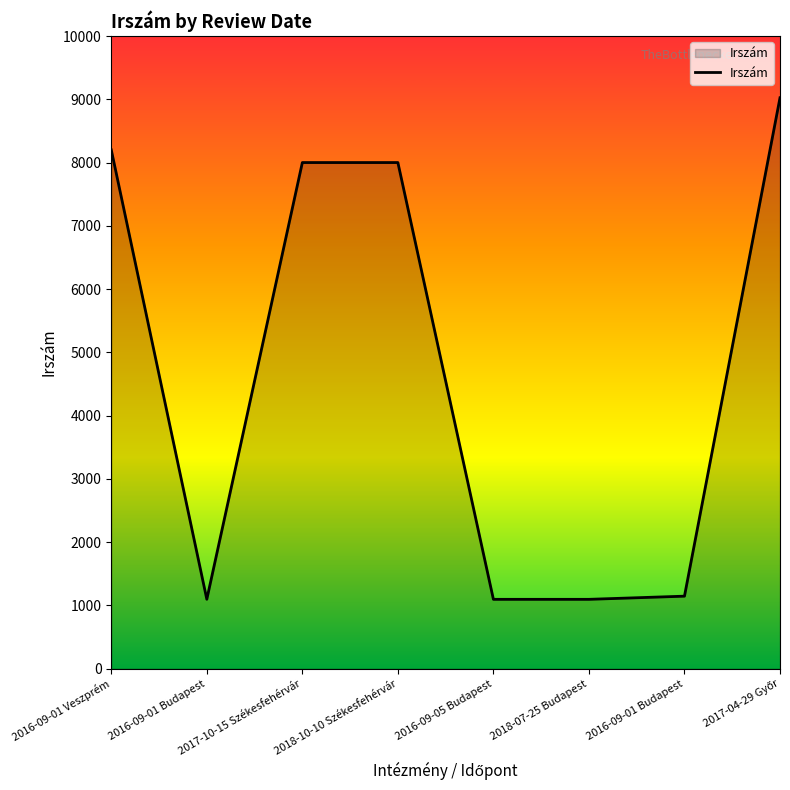

What is the sum of the values at 2016-09-05 Budapest and 2016-09-01 Budapest?

2193